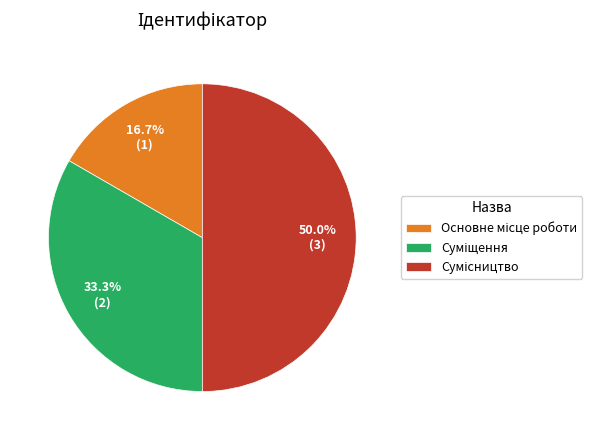

To the nearest percent, what is the average slice percentage?

33%